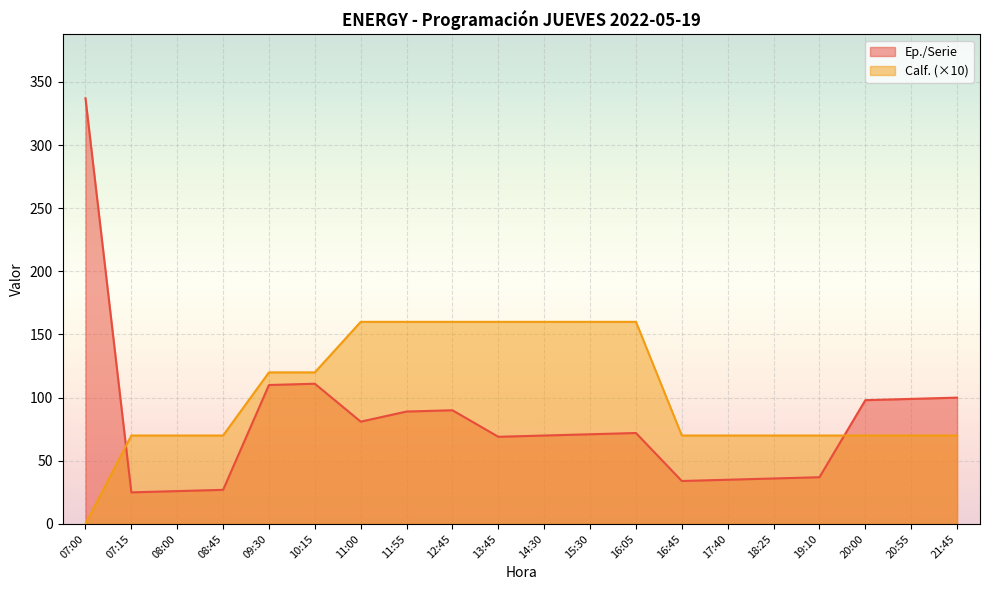

How many lines are shown in the chart?

2